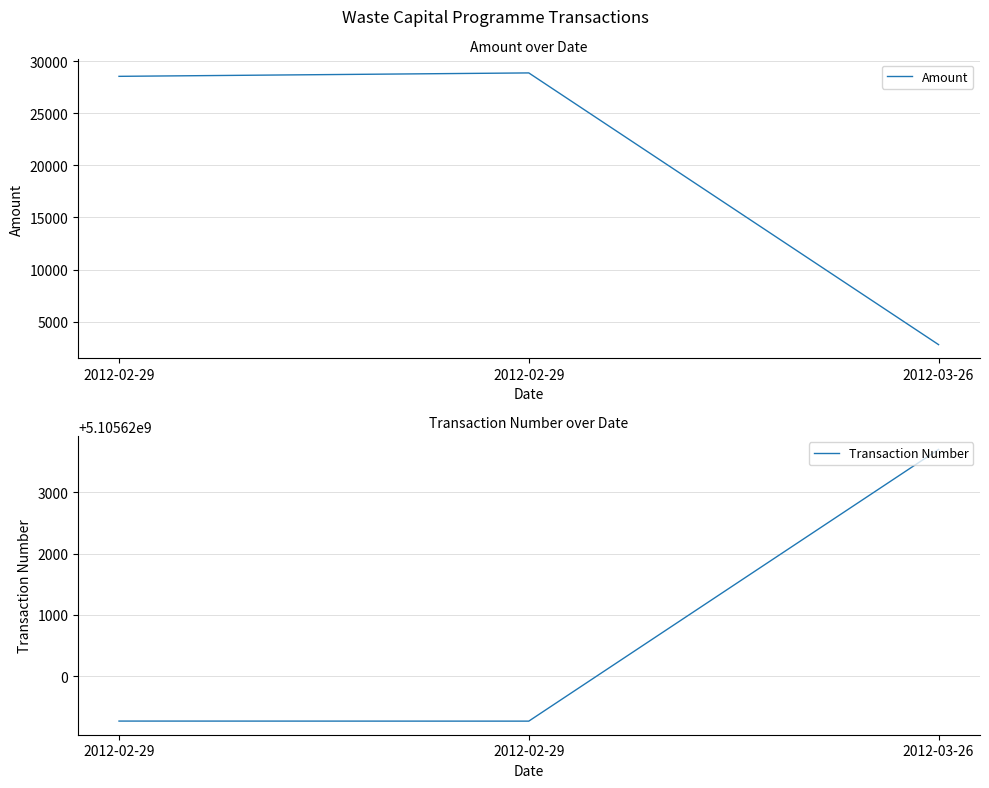

Reading left to right, list all the values displayed in this chart.

Amount: 2012-02-29=28536	2012-02-29=28864	2012-03-26=2800
Transaction Number: 2012-02-29=5105619268	2012-02-29=5105619267	2012-03-26=5105623701